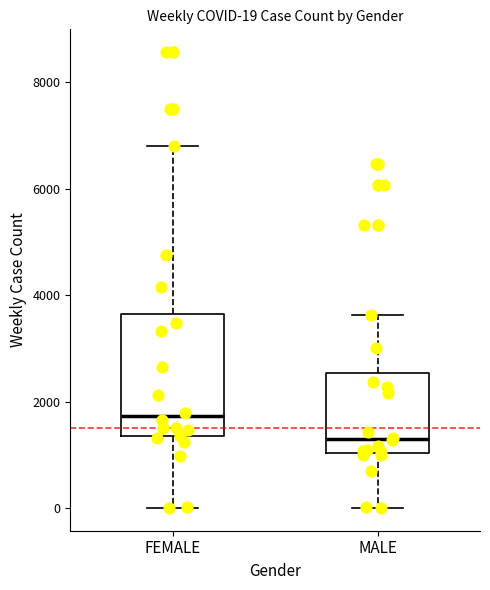

Comparing the boxes themselves (not the whiskers), which one is the tallest?

FEMALE